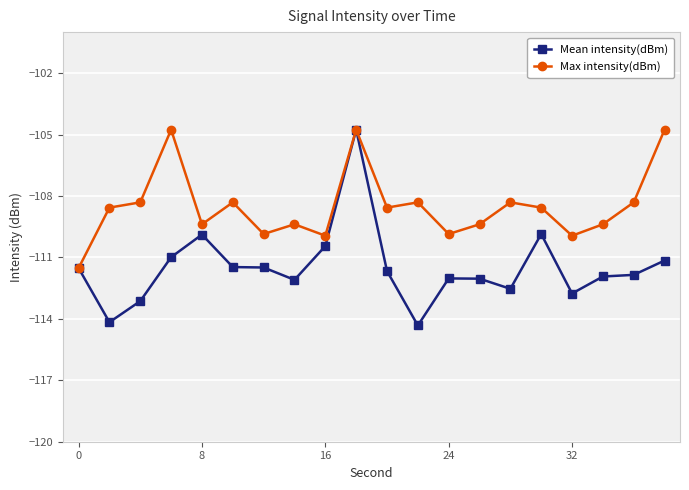

What is the maximum value for Mean intensity(dBm)?

-104.8